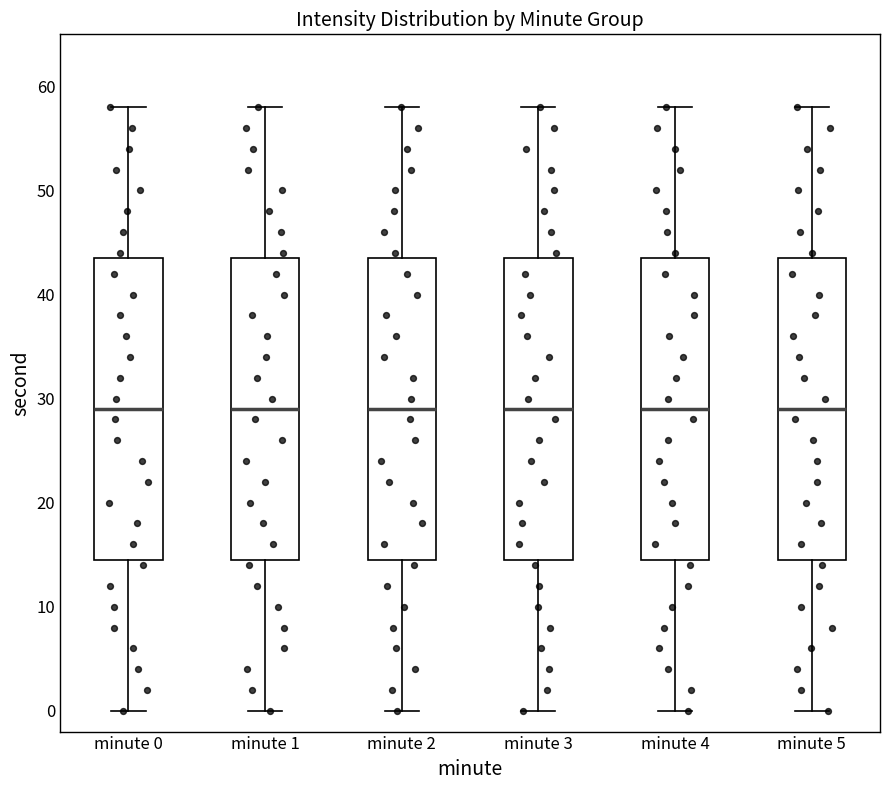

Where is the lower edge of the box for minute 2 on the y-axis? The values are not printed on the chart, so give them approximately, as read against the axis.

15